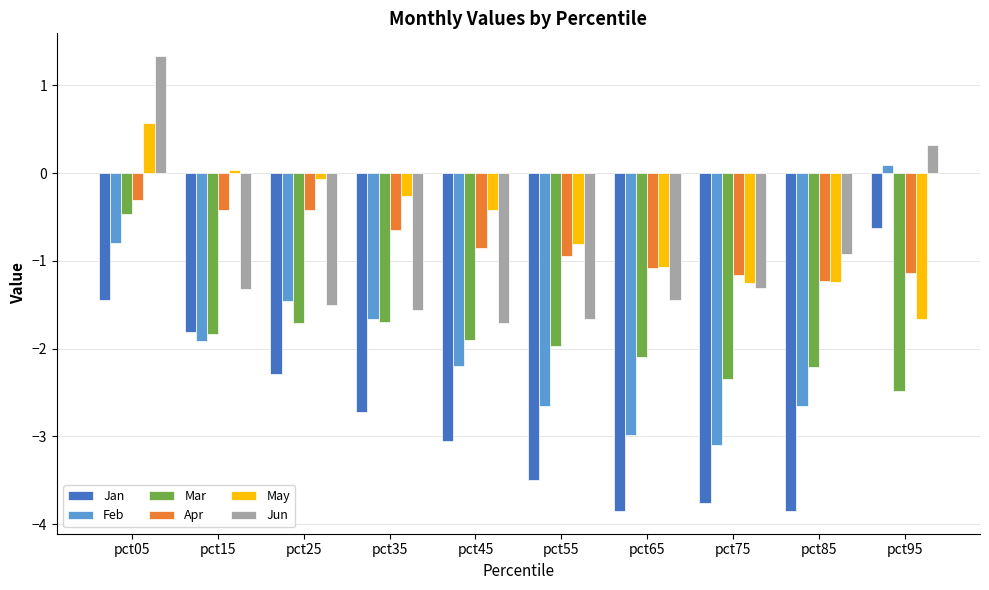

What is the lowest value of the Apr series?

-1.2